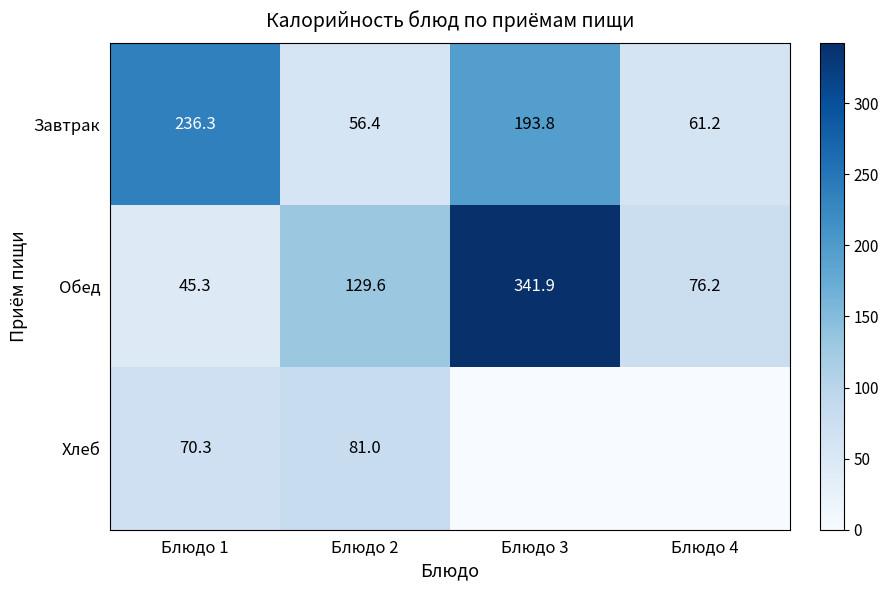

At which category is the sum across all series the highest?

Блюдо 3